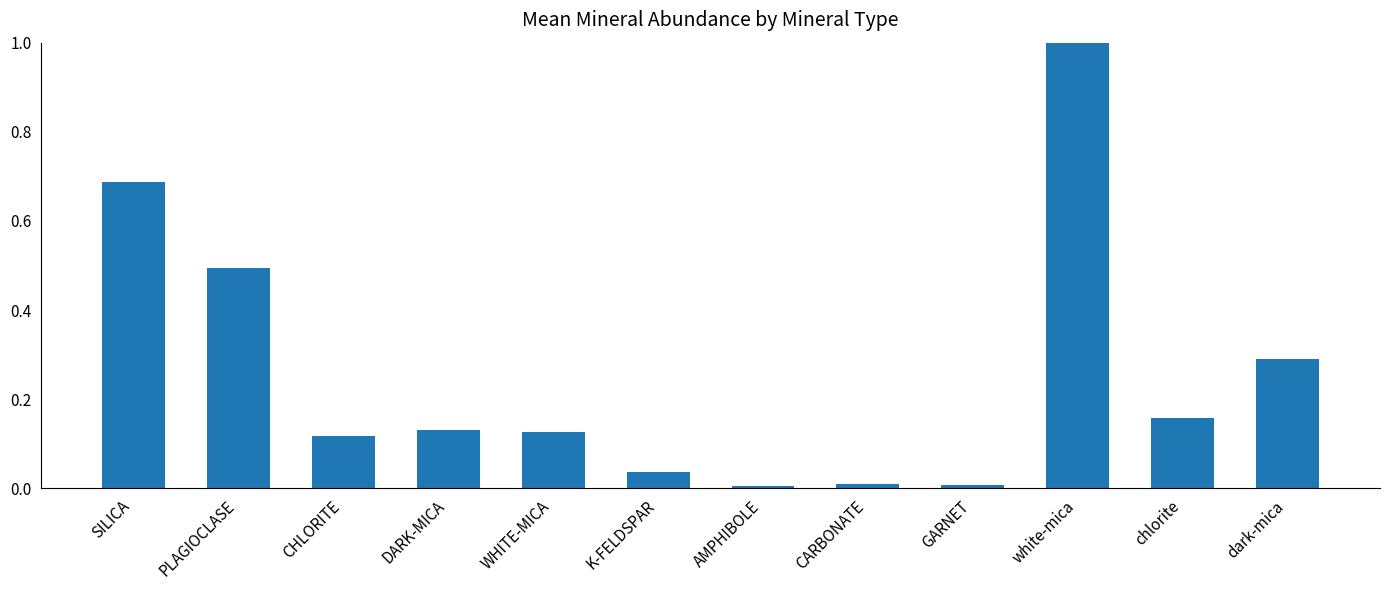

What is the label of the 4th bar from the right?

GARNET